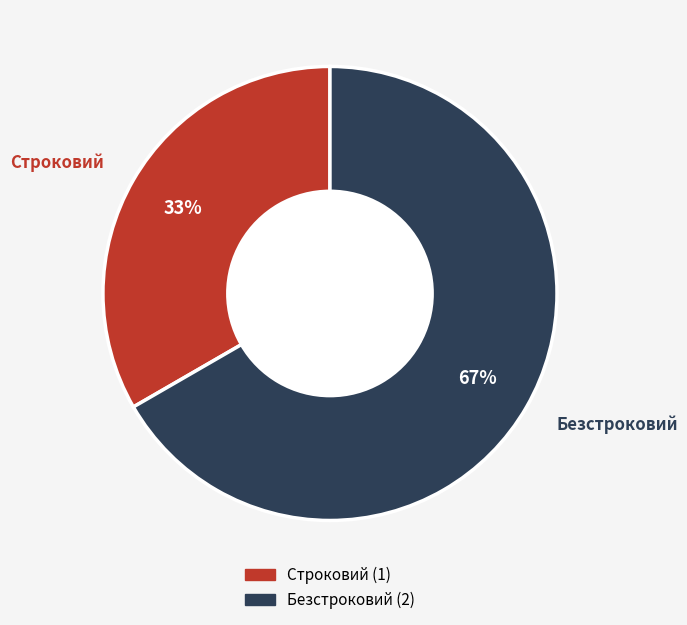

The Безстроковий slice represents 74% of the pie. True or false?

False